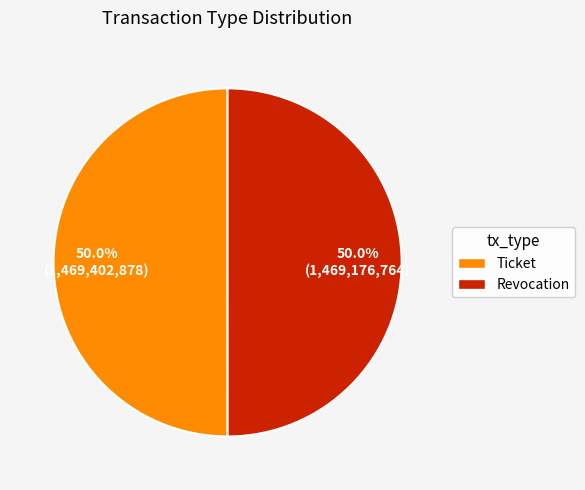

What is the ratio of the value at Ticket to the value at Revocation?

1.0